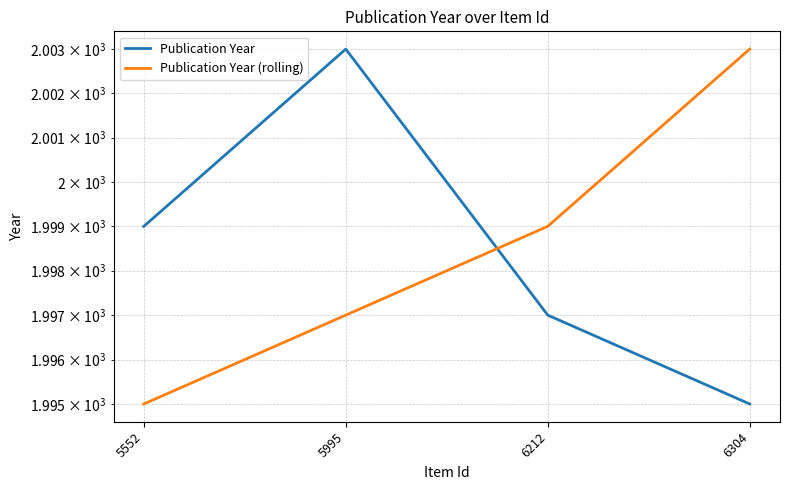

Does the chart have visible grid lines?

Yes